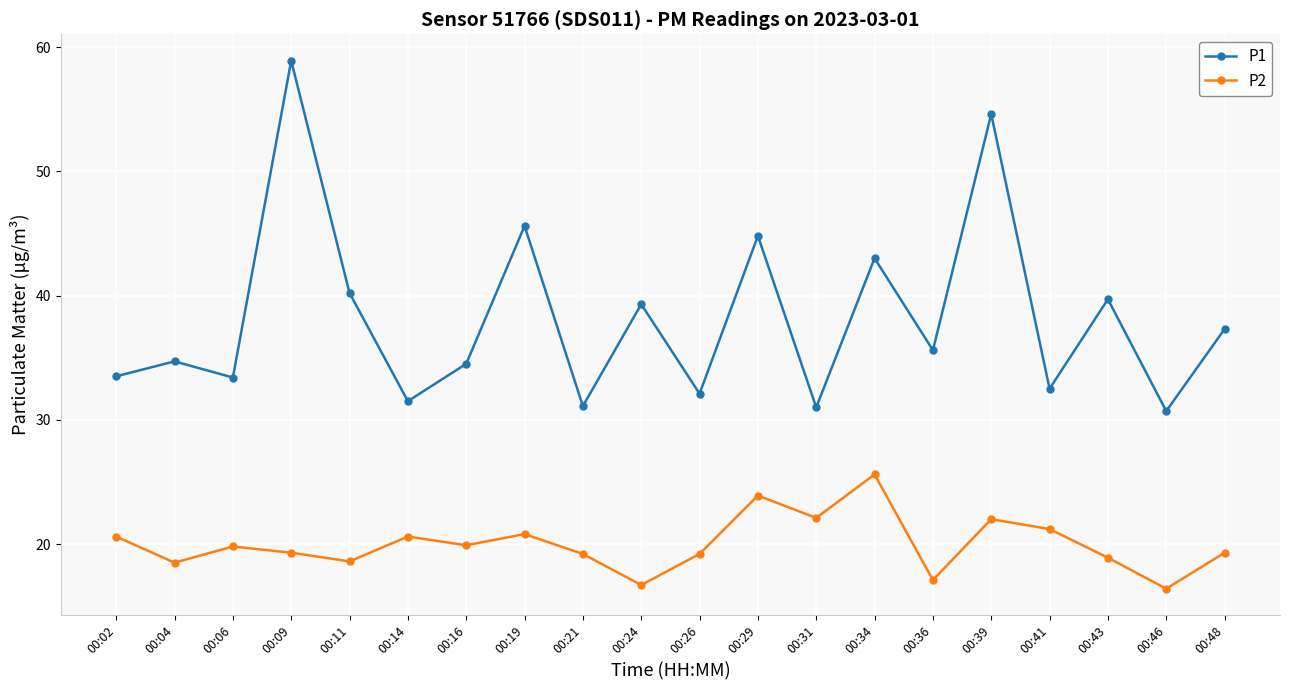

In P1, how many points are higher than both neighbors (excluding endpoints)?

8